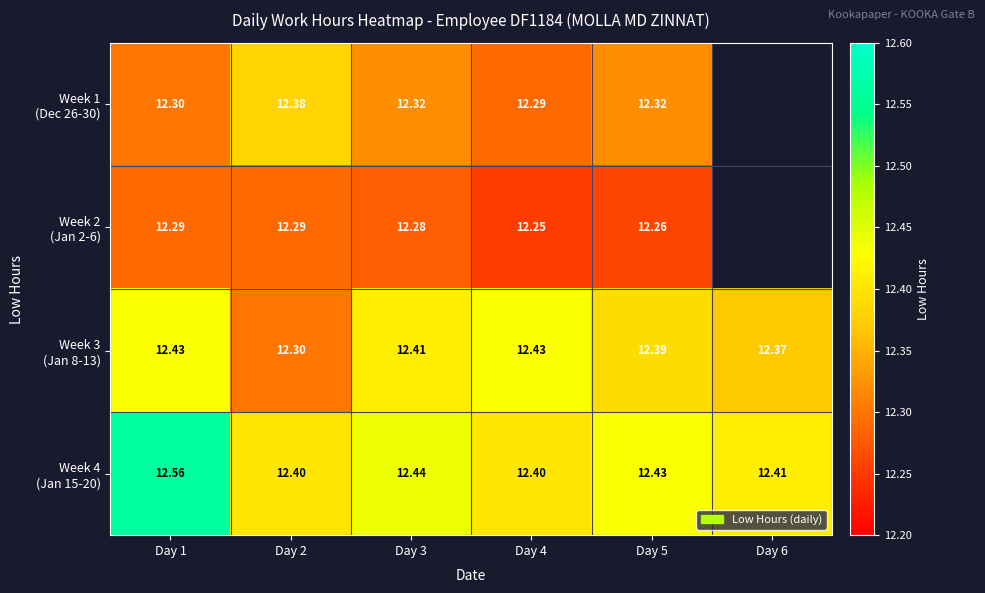

What is the difference between the maximum and minimum values in the Week 4 (Jan 15-20) series?

0.2